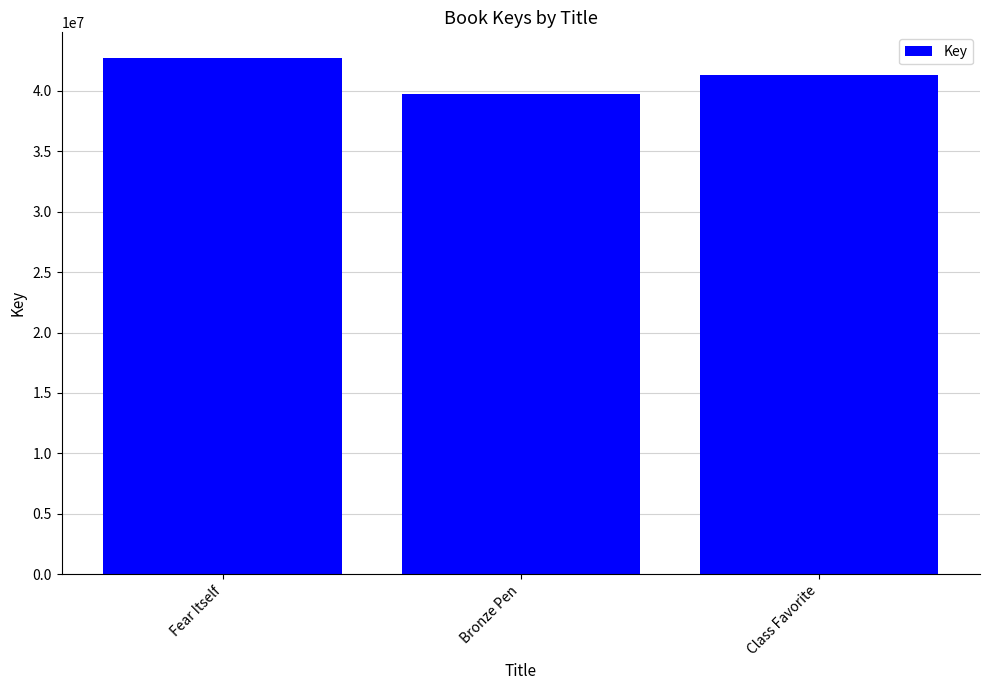

Approximately how many times larger is the value at Fear Itself compared to Bronze Pen?

1.1